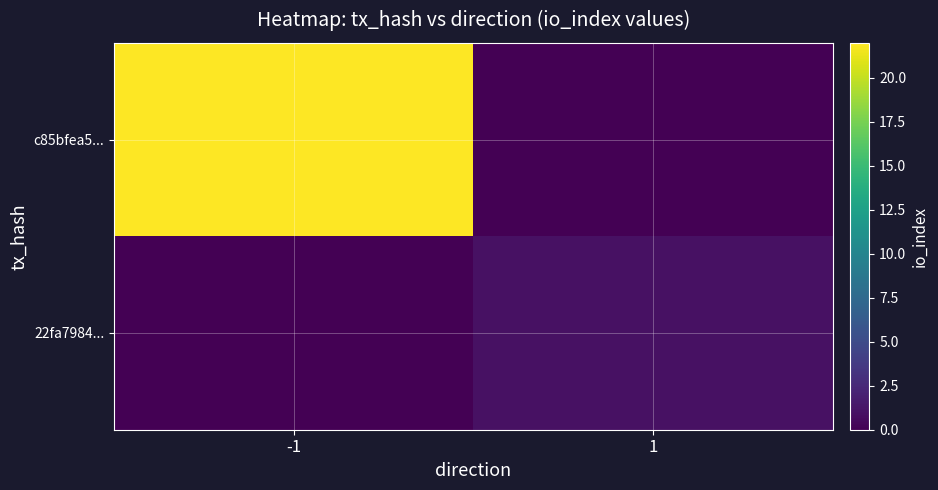

How many data points does each series have?

2